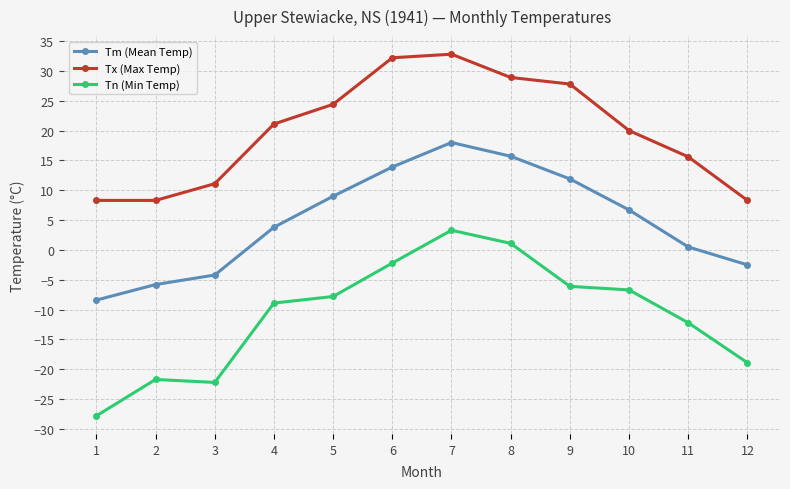

Where is Tn (Min Temp) nearest to the value -12?

11